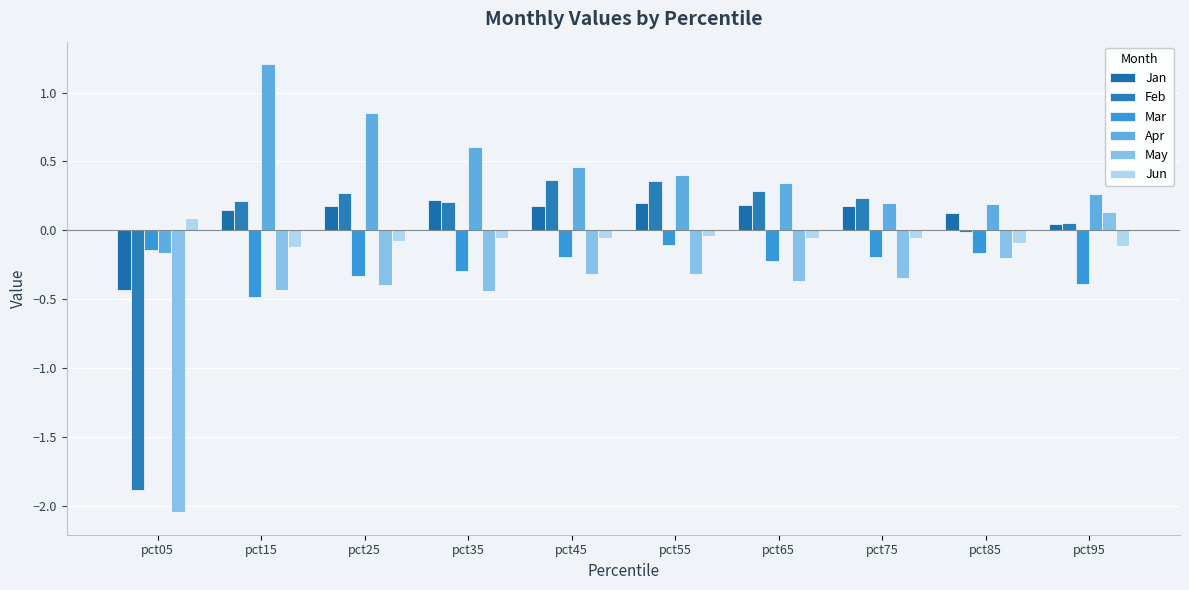

How many data points in Apr are less than 0?

1